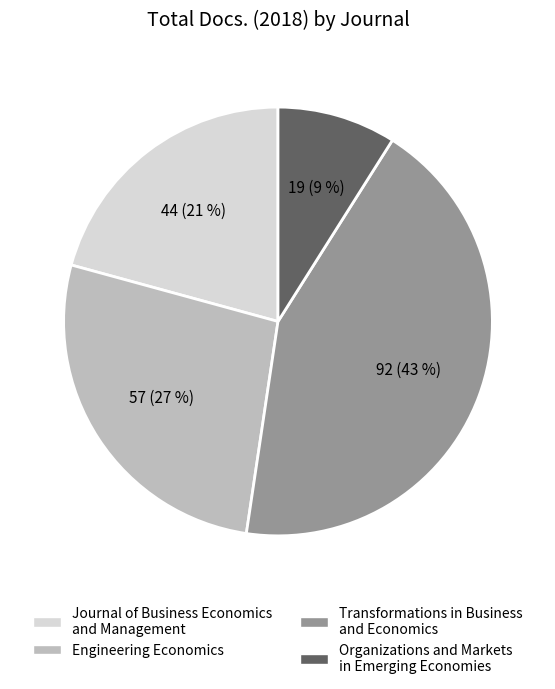

Rank the categories by value from lowest to highest.

Organizations and Markets in Emerging Economies, Journal of Business Economics and Management, Engineering Economics, Transformations in Business and Economics